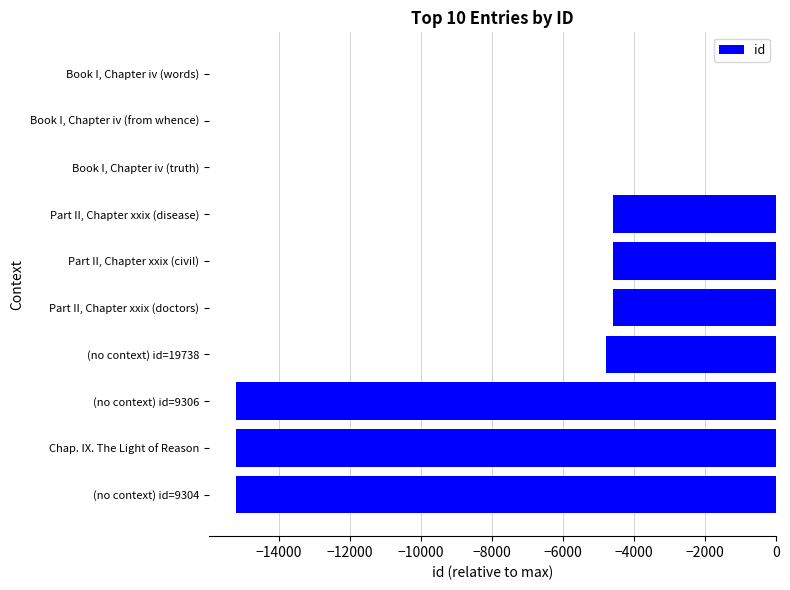

What is the sum of all values?

-64198